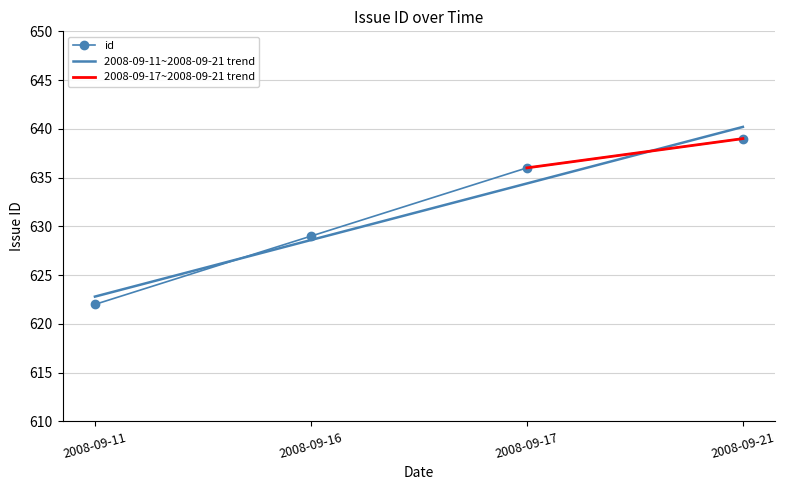

Reading left to right, extract all data points from this chart.

2008-09-11=622	2008-09-16=629	2008-09-17=636	2008-09-21=639